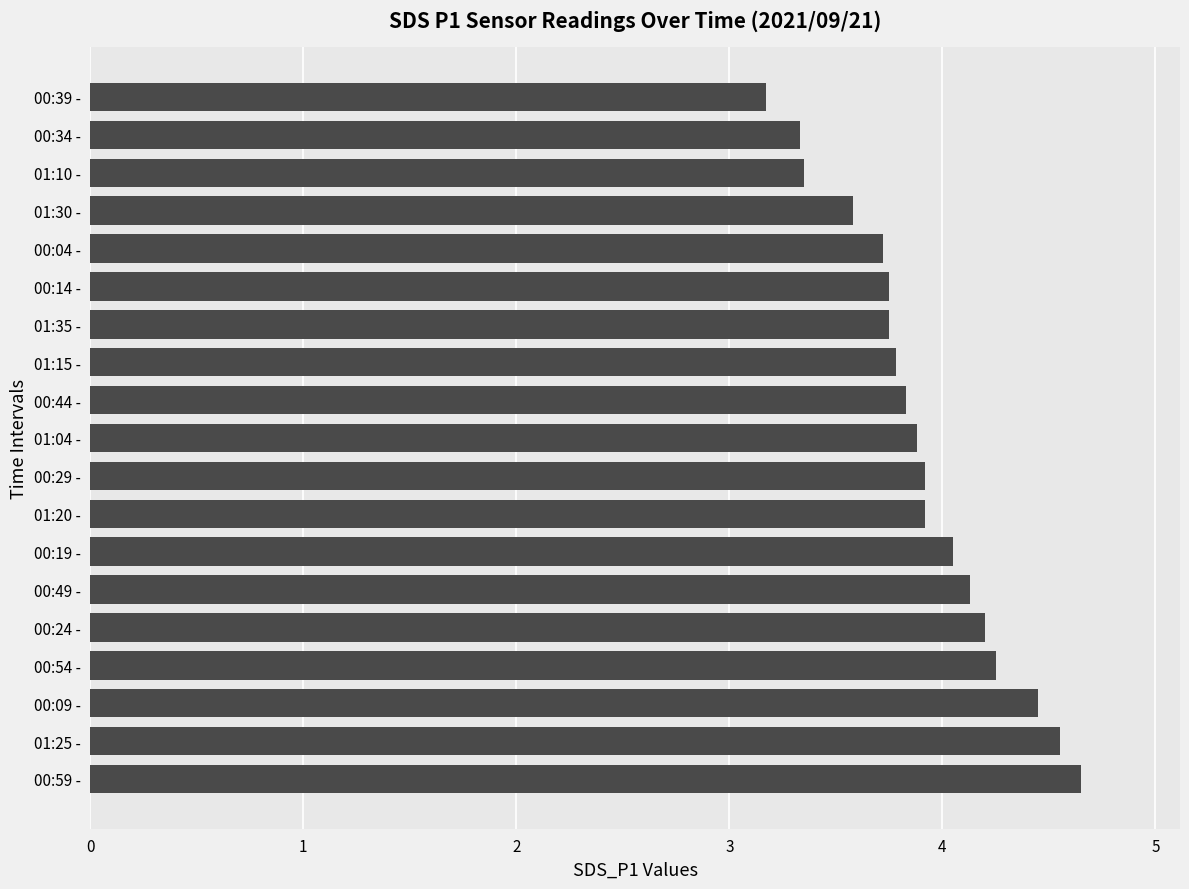

What is the minimum value shown in the chart?

3.2